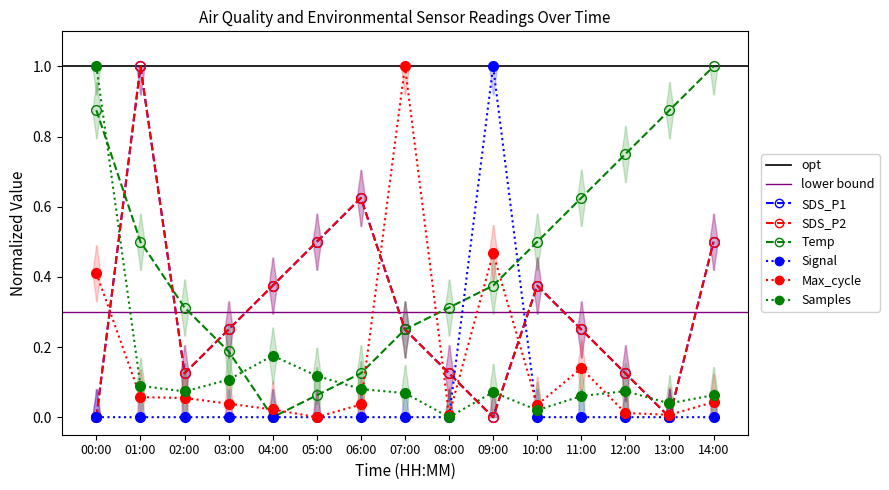

Which has a higher value, 06:00 or 08:00?

06:00